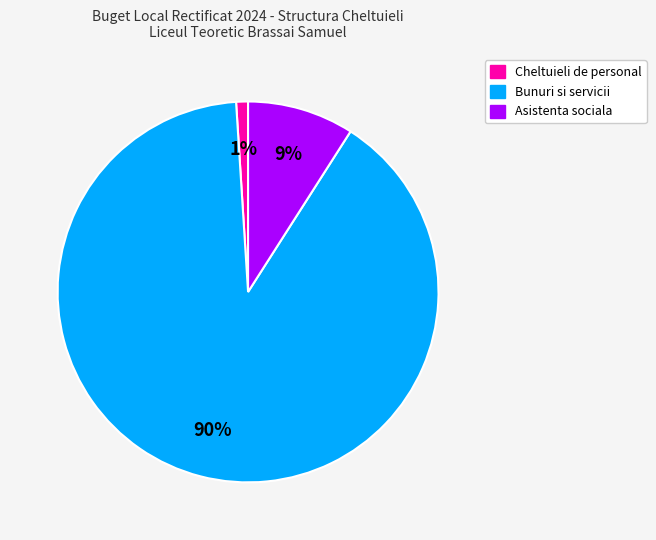

Is it true that Asistenta sociala is 14% of the pie?

False